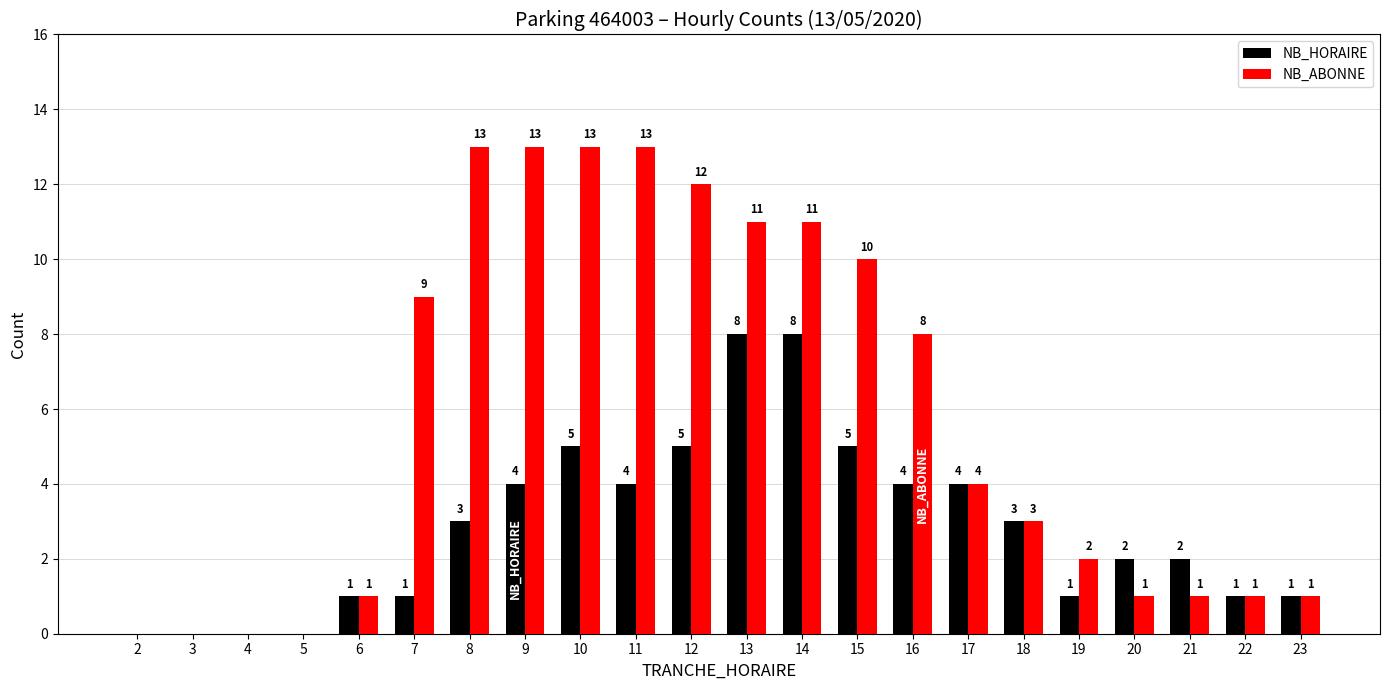

What is the total value across all series at 16?

12